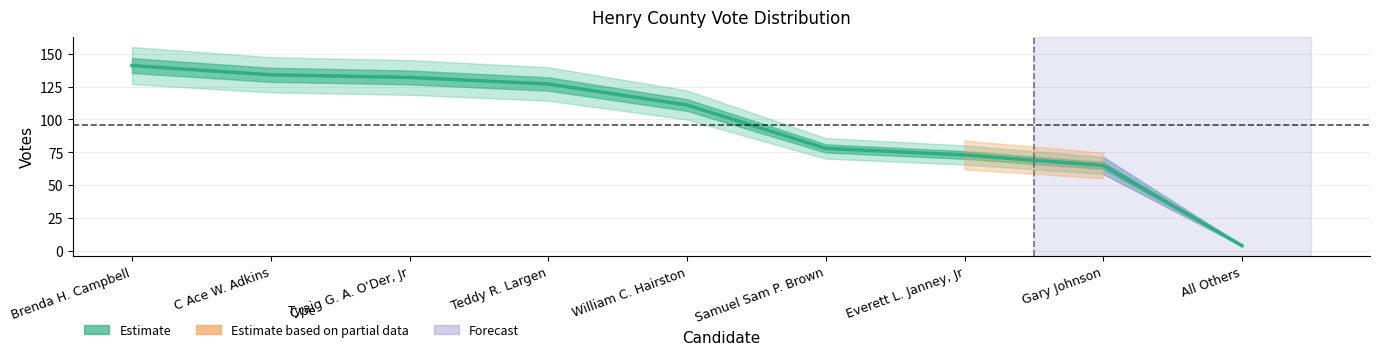

What is the average value?

96